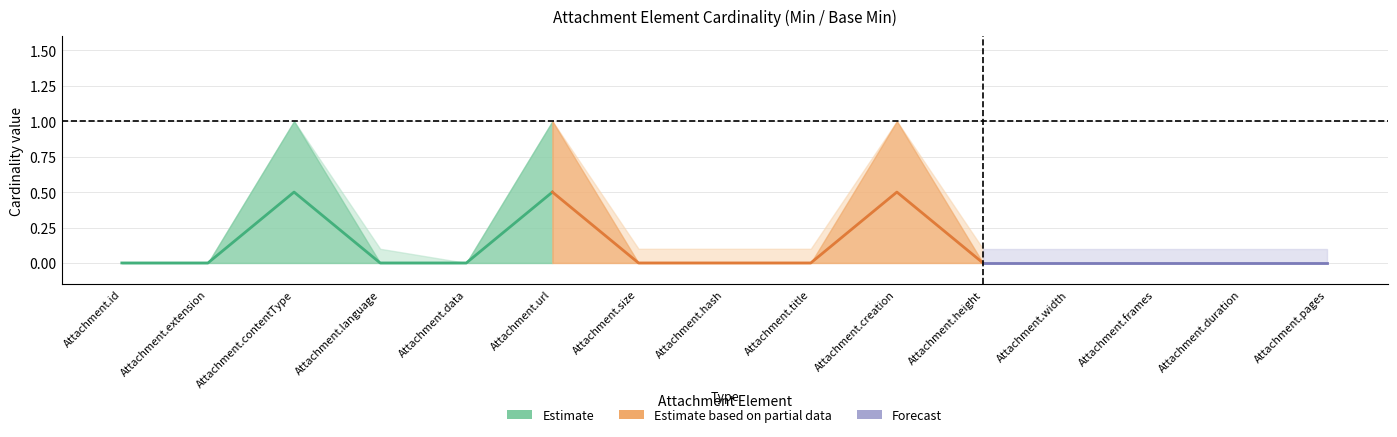

What is the greatest value displayed?

1